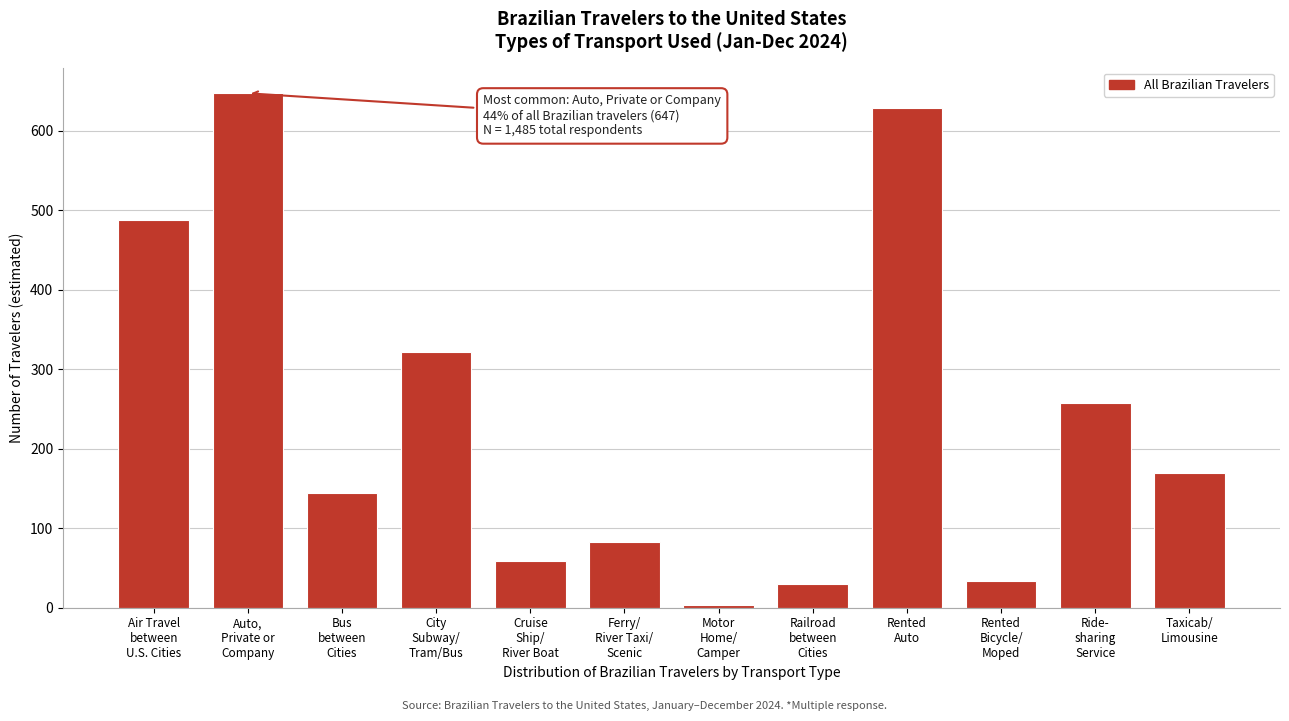

Reading left to right, extract all data points from this chart.

487	647	144	322	59	82	4	30	628	33	258	169